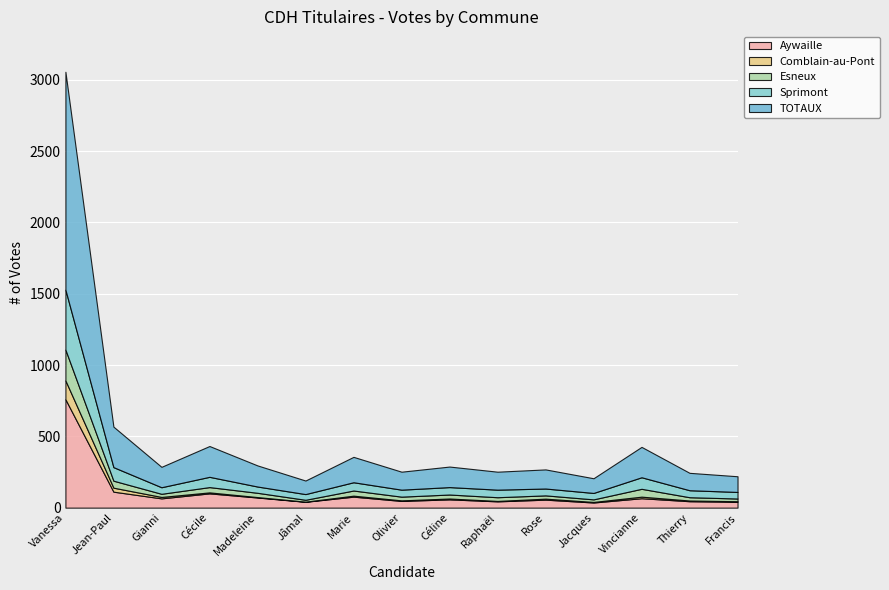

Between MANAD Jâmal and TEHEUX Rose, which is larger?

TEHEUX Rose